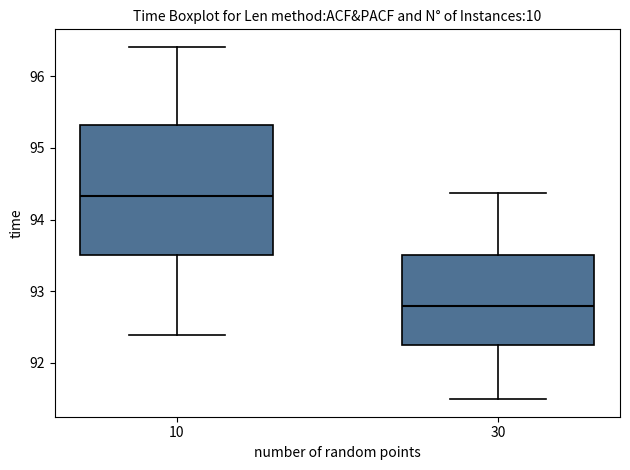

Where is the upper edge of the box at x = 10 on the y-axis? The values are not printed on the chart, so give them approximately, as read against the axis.

95.3